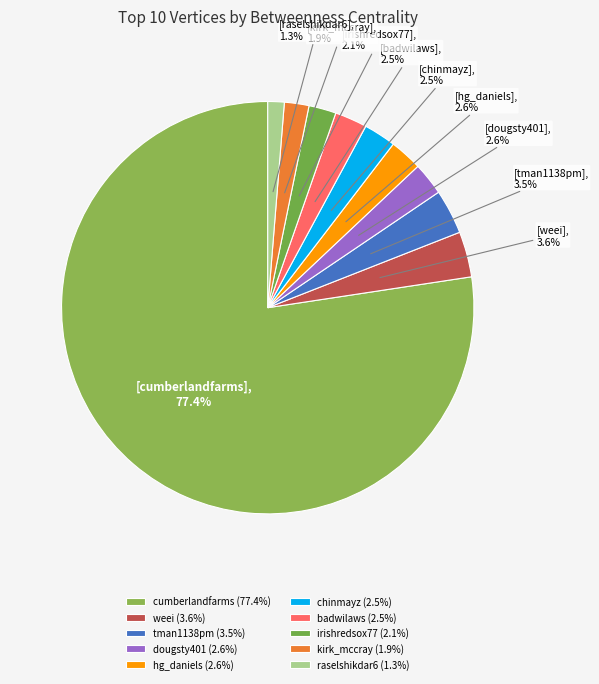

Count the number of slices in the pie.

10